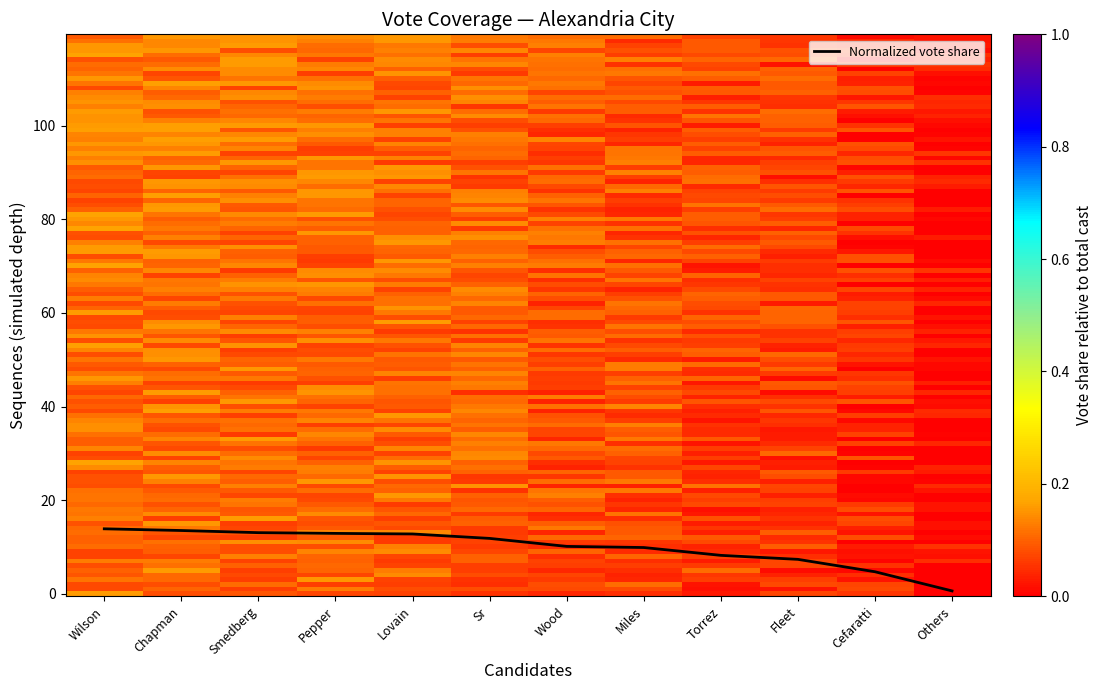

What is the approximate value at Wood?

10.1